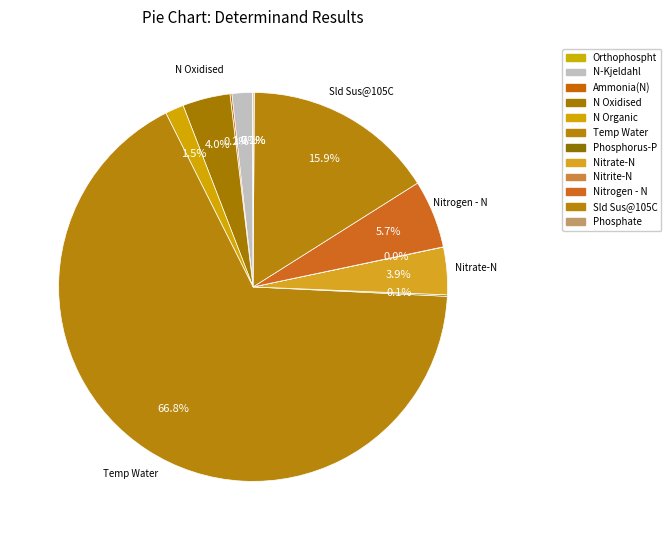

To the nearest percent, what portion does Temp Water represent?

67%